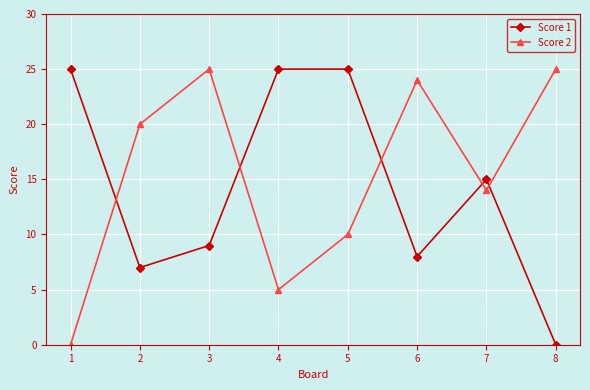

True or false: Score 2 and Score 1 cross at least once.

True